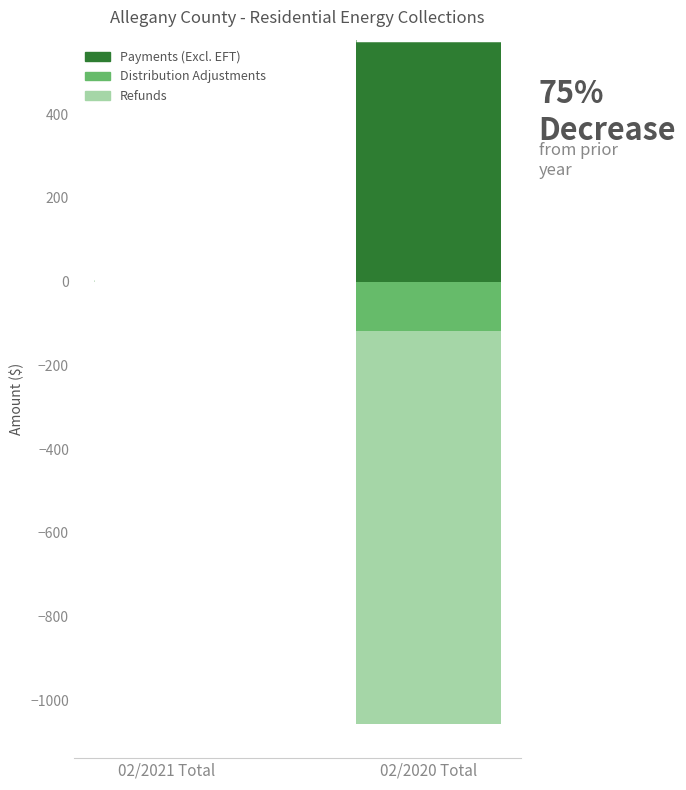

The value of Payments (Excl. EFT) at 02/2020 Total is 577.9. True or false?

True